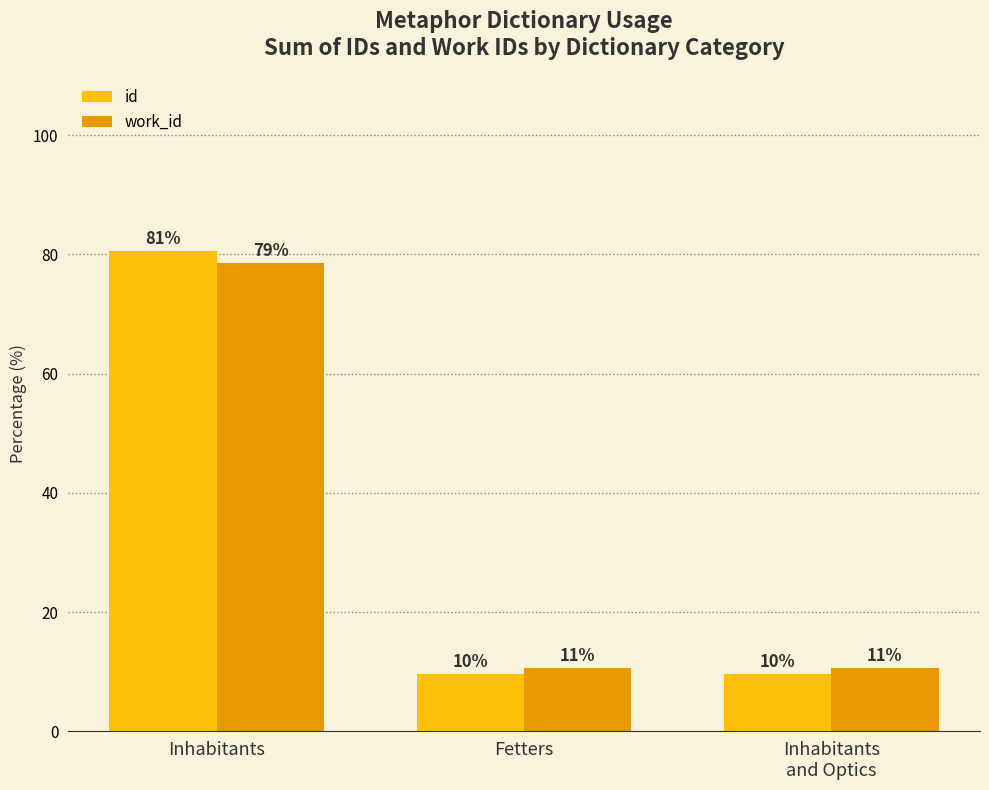

What is the total value across all series at Fetters?

20.4